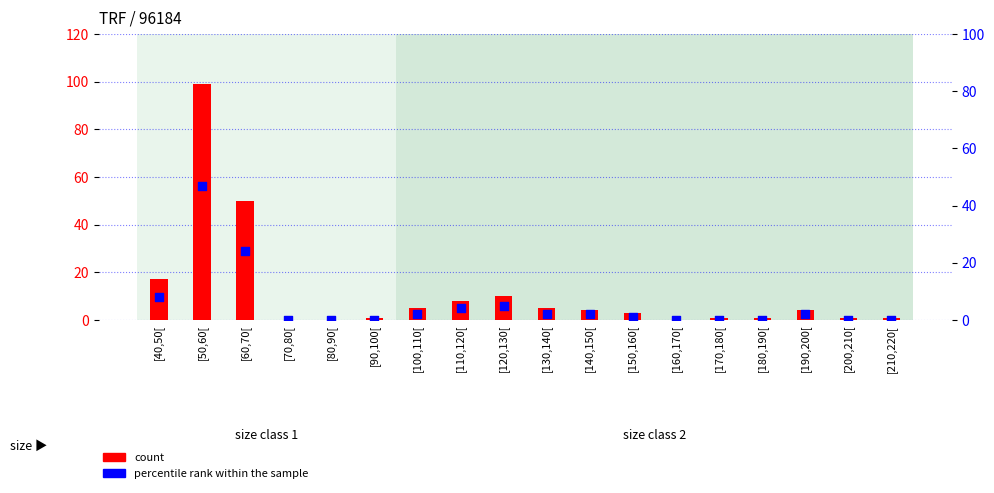

At which category is the sum across all series the highest?

[50,60[